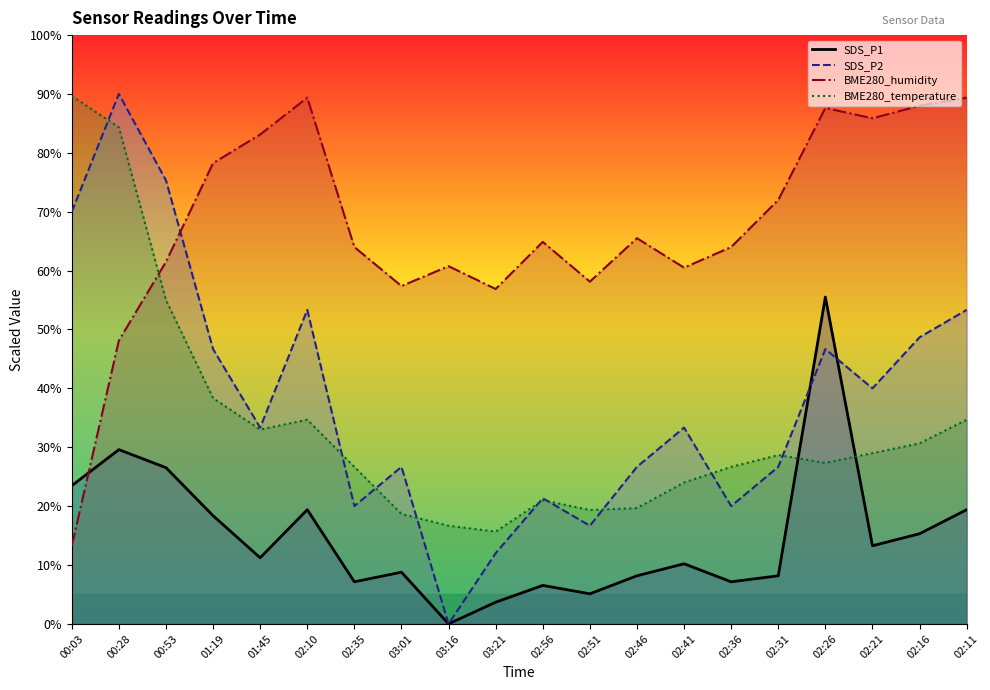

Reading left to right, transcribe all the data shown in this chart.

SDS_P1: 23.5	29.6	26.5	18.4	11.2	19.4	7.1	8.8	0.0	3.7	6.5	5.1	8.2	10.2	7.1	8.2	55.5	13.3	15.3	19.4
SDS_P2: 70.0	90.0	75.3	46.7	33.3	53.3	20.0	26.7	0.0	12.0	21.3	16.7	26.7	33.3	20.0	26.7	46.7	40.0	48.7	53.3
BME280_humidity: 13.2	48.1	61.5	78.2	83.1	89.4	64.0	57.4	60.7	56.9	64.9	58.1	65.5	60.5	64.0	72.0	87.6	85.9	88.0	89.4
BME280_temperature: 89.7	84.3	55.0	38.3	33.0	34.7	26.7	18.7	16.7	15.7	21.0	19.3	19.7	24.0	26.7	28.7	27.3	29.0	30.7	34.7